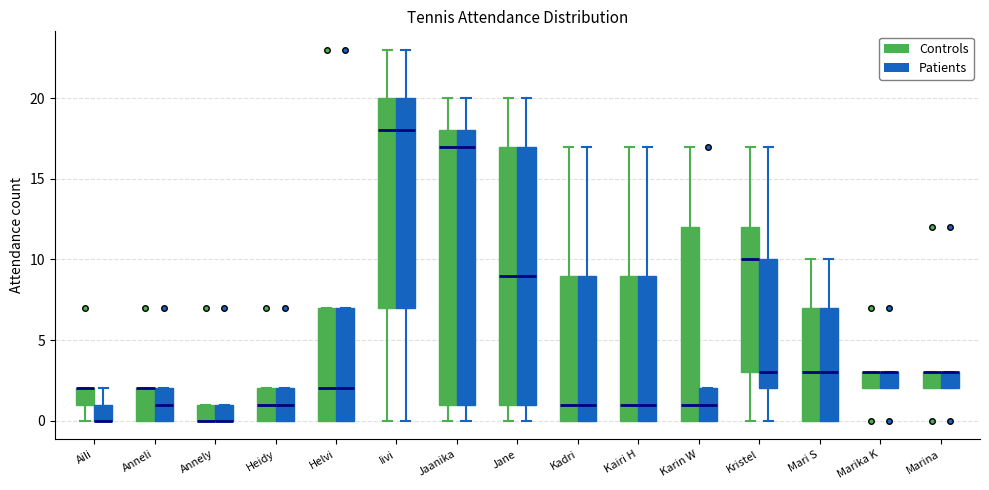

Reading left to right, transcribe this box plot: for each box, give where its median line is, the range the box spans, and where its two whiskers end, as read against the y-axis. The values are not printed on the chart, so give them approximately, as read against the axis.

Aili (Controls): median 2 (drawn on the box's upper edge), box 1 to 2, whiskers 0 to 2
Aili (Patients): median 0 (drawn on the box's lower edge), box 0 to 1, whiskers 0 to 2
Anneli (Controls): median 2 (drawn on the box's upper edge), box 0 to 2, whiskers 0 to 2
Anneli (Patients): median 1, box 0 to 2, whiskers 0 to 2
Annely (Controls): median 0 (drawn on the box's lower edge), box 0 to 1, whiskers 0 to 1
Annely (Patients): median 0 (drawn on the box's lower edge), box 0 to 1, whiskers 0 to 1
Heidy (Controls): median 1, box 0 to 2, whiskers 0 to 2
Heidy (Patients): median 1, box 0 to 2, whiskers 0 to 2
Helvi (Controls): median 2, box 0 to 7, whiskers 0 to 7
Helvi (Patients): median 2, box 0 to 7, whiskers 0 to 7
Iivi (Controls): median 18, box 7 to 20, whiskers 0 to 23
Iivi (Patients): median 18, box 7 to 20, whiskers 0 to 23
Jaanika (Controls): median 17, box 1 to 18, whiskers 0 to 20
Jaanika (Patients): median 17, box 1 to 18, whiskers 0 to 20
Jane (Controls): median 9, box 1 to 17, whiskers 0 to 20
Jane (Patients): median 9, box 1 to 17, whiskers 0 to 20
Kadri (Controls): median 1, box 0 to 9, whiskers 0 to 17
Kadri (Patients): median 1, box 0 to 9, whiskers 0 to 17
Kairi H (Controls): median 1, box 0 to 9, whiskers 0 to 17
Kairi H (Patients): median 1, box 0 to 9, whiskers 0 to 17
Karin W (Controls): median 1, box 0 to 12, whiskers 0 to 17
Karin W (Patients): median 1, box 0 to 2, whiskers 0 to 2
Kristel (Controls): median 10, box 3 to 12, whiskers 0 to 17
Kristel (Patients): median 3, box 2 to 10, whiskers 0 to 17
Mari S (Controls): median 3, box 0 to 7, whiskers 0 to 10
Mari S (Patients): median 3, box 0 to 7, whiskers 0 to 10
Marika K (Controls): median 3 (drawn on the box's upper edge), box 2 to 3, whiskers 2 to 3
Marika K (Patients): median 3 (drawn on the box's upper edge), box 2 to 3, whiskers 2 to 3
Marina (Controls): median 3 (drawn on the box's upper edge), box 2 to 3, whiskers 2 to 3
Marina (Patients): median 3 (drawn on the box's upper edge), box 2 to 3, whiskers 2 to 3